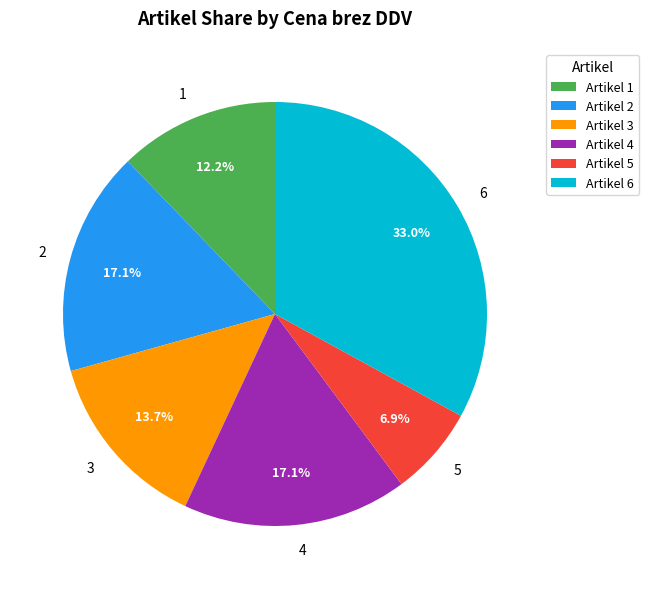

Is 4 the majority of the pie?

No